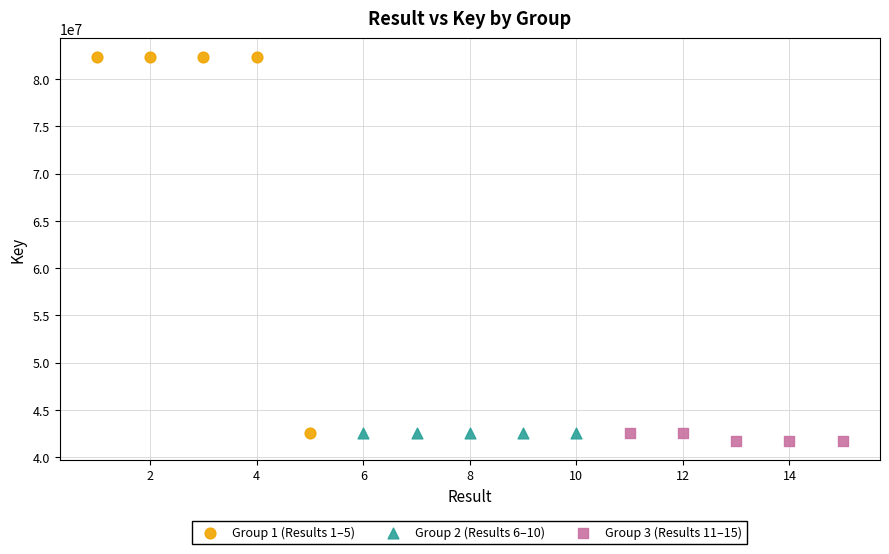

Which series contains the lowest Y value?

Group 3 (Results 11–15)